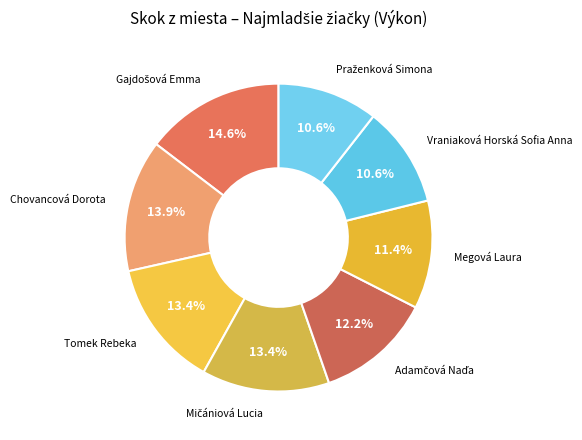

Is it true that Tomek Rebeka is 13% of the pie?

True